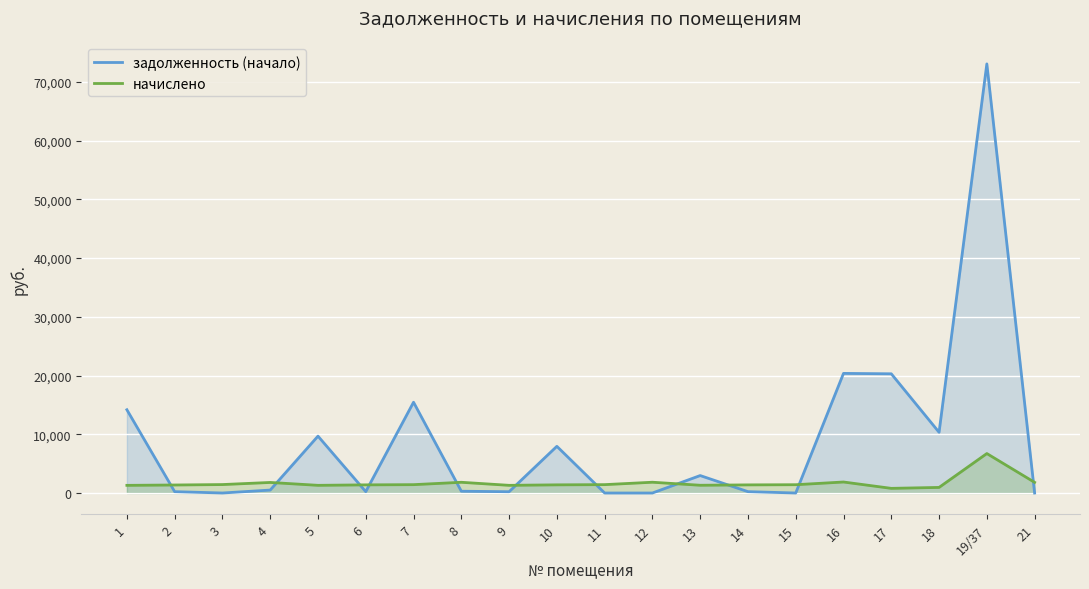

What is the total value across all series at 19/37?

79783.1